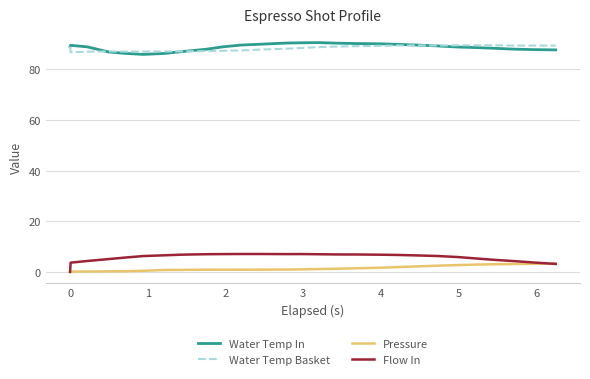

In Flow In, how many points are lower than both neighbors (excluding endpoints)?

1